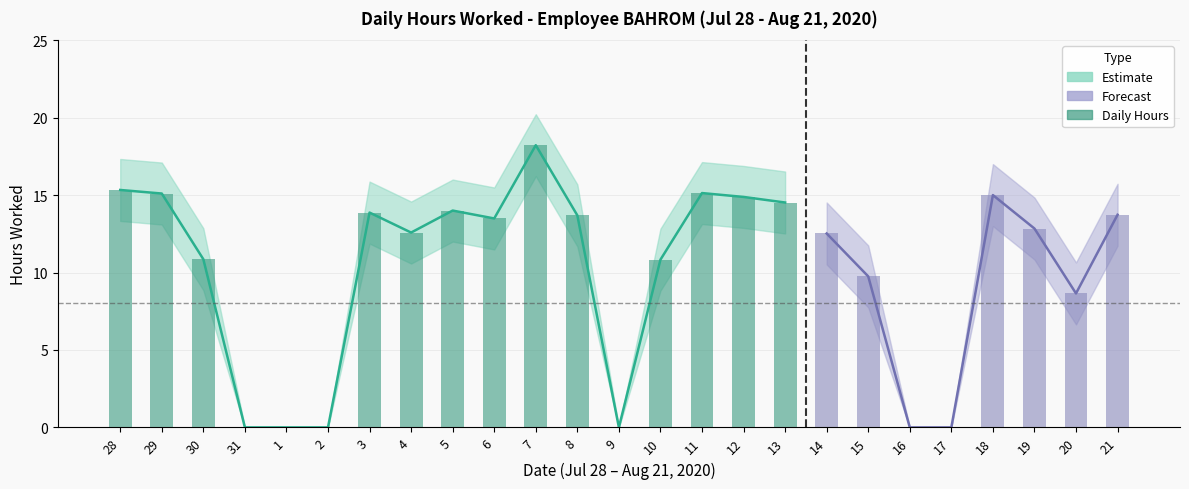

Which label corresponds to the largest value in the chart?

7